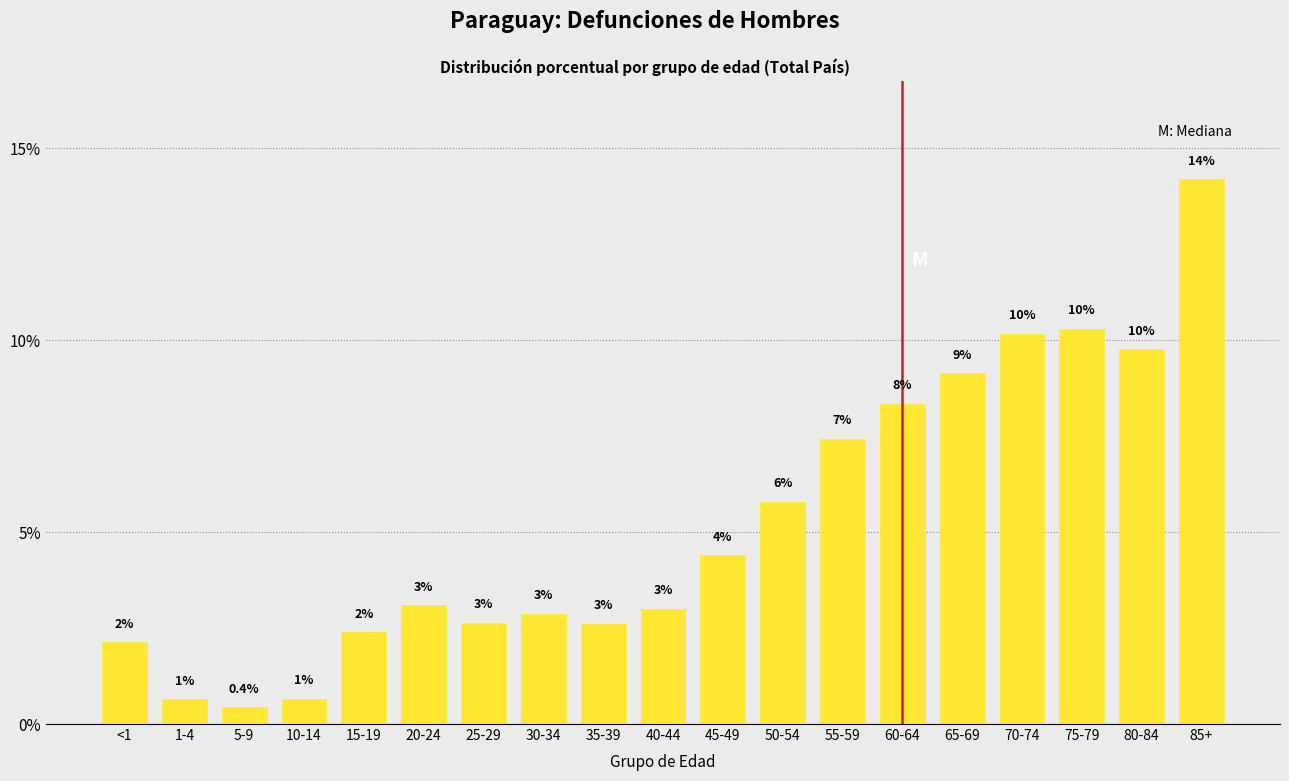

How many bars are there in total?

19